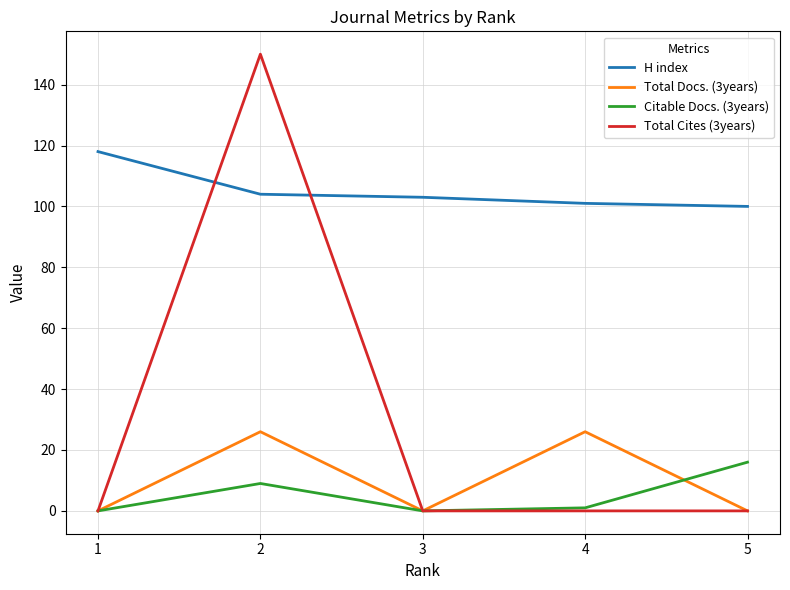

True or false: Total Docs. (3years) and H index cross at least once.

False